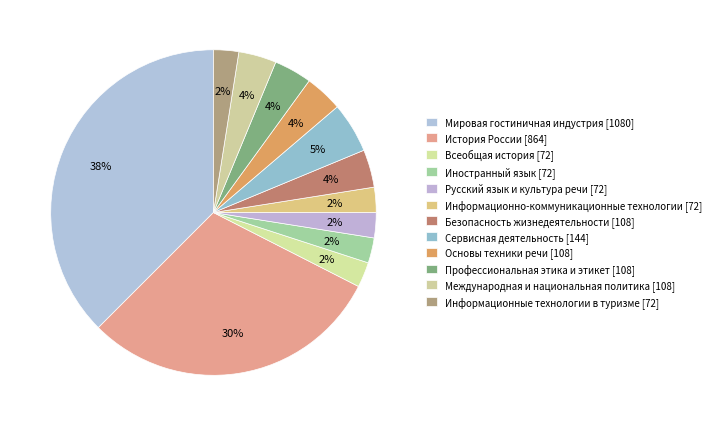

What is the ratio of the value at Основы техники речи to the value at Иностранный язык?

1.5